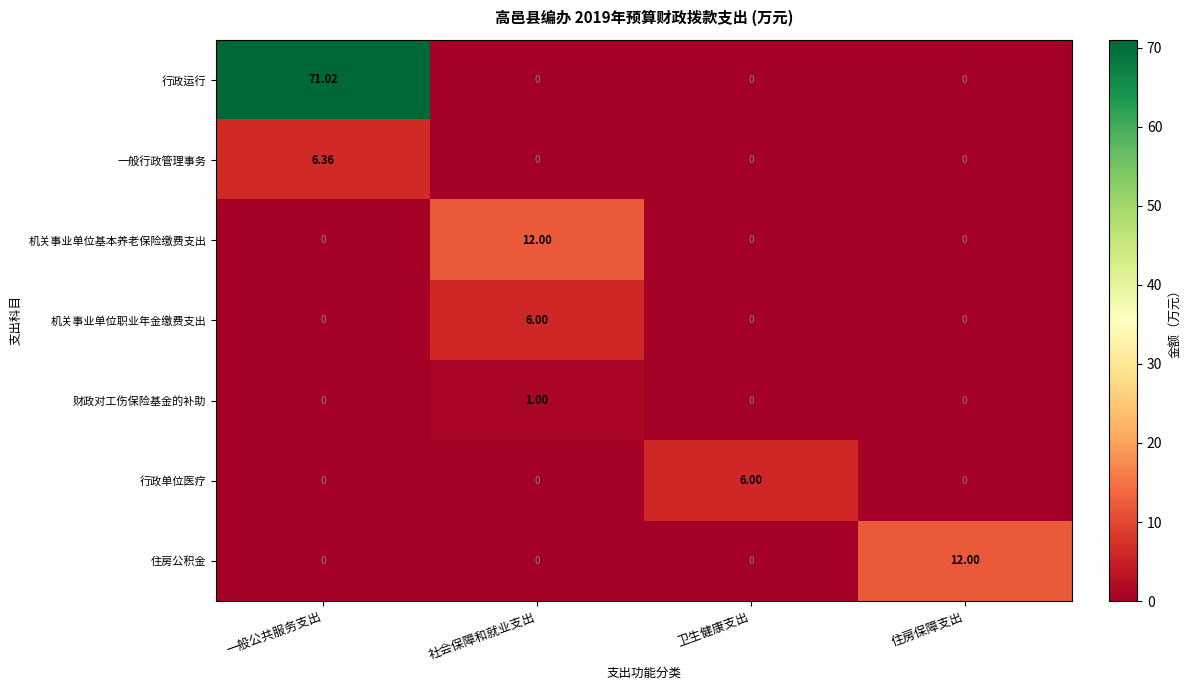

Between 一般公共服务支出 and 住房保障支出, which series saw the biggest shift?

行政运行